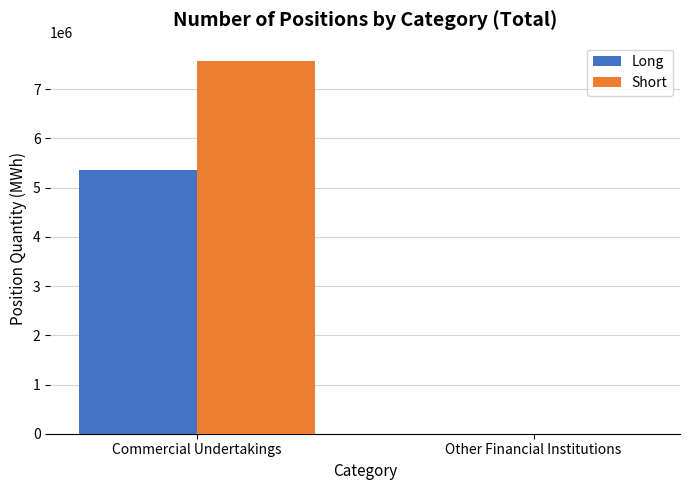

What is the sum of all Long values?

5350086